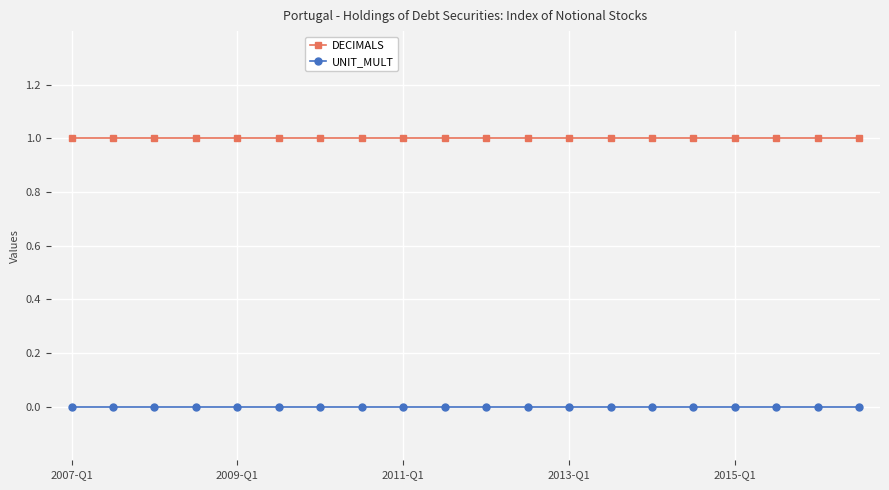

Does the chart display data point markers on the line(s)?

Yes